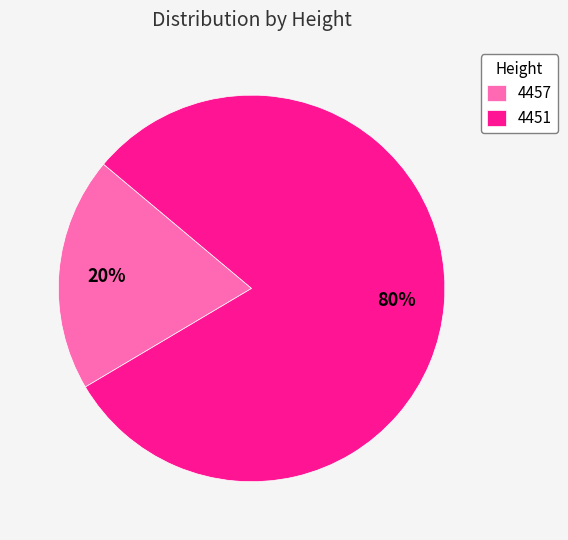

Do 4451 and 4457 together represent more than half of the pie?

Yes